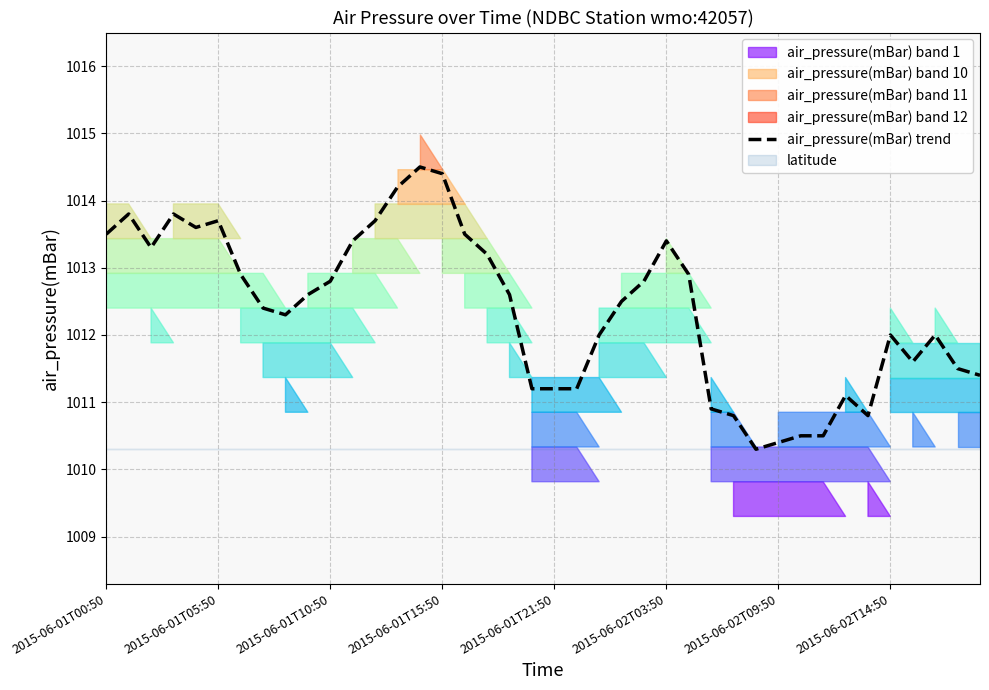

What is the maximum value for air_pressure(mBar) trend?

1014.5